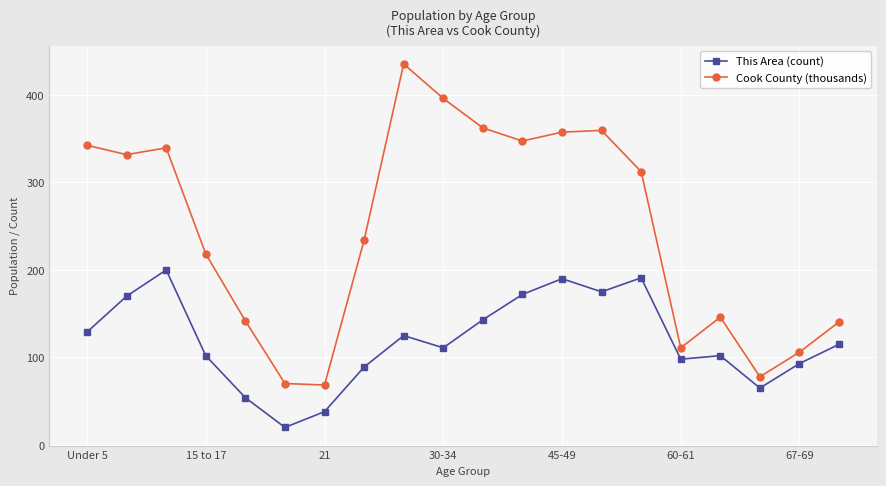

Which series has the largest range (max minus min)?

Cook County (thousands)